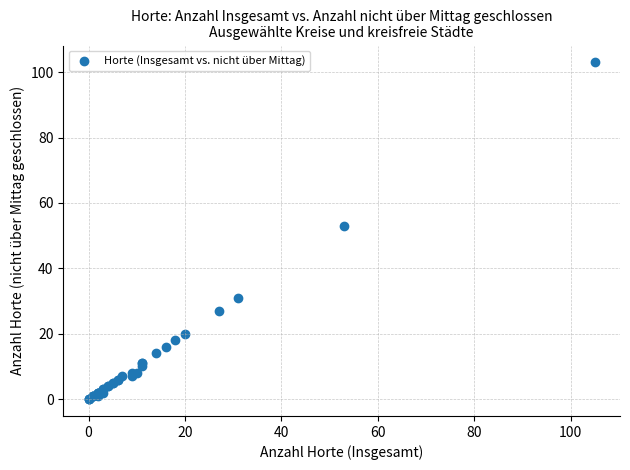

What Y value in the scatter plot is closest to 51?

53